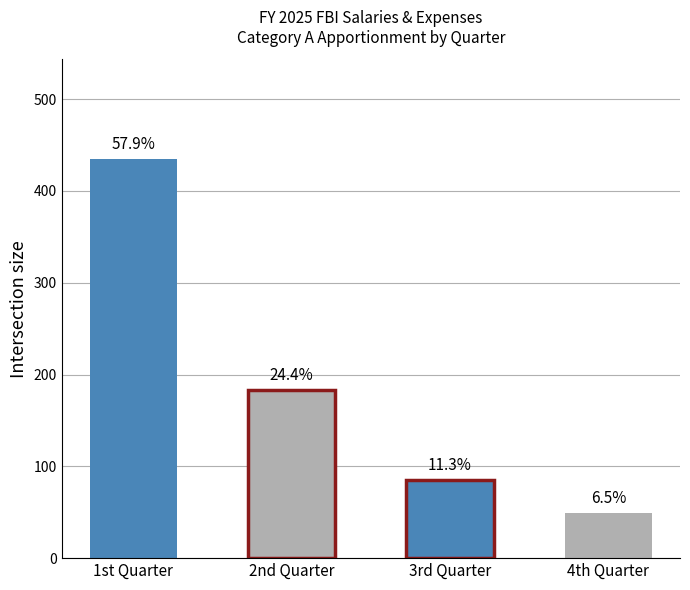

The value at 1st Quarter is 440708903. True or false?

True